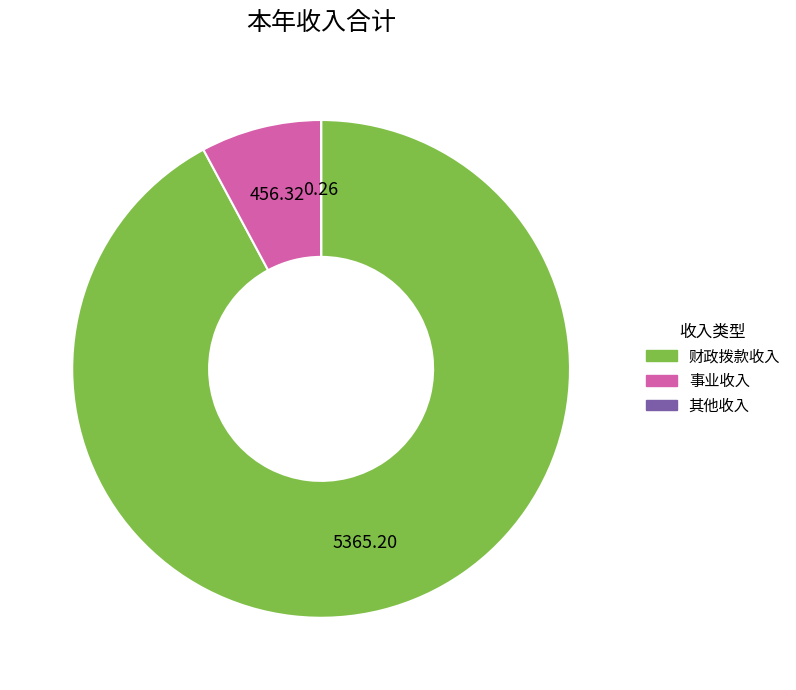

Combined, do 事业收入 and 财政拨款收入 account for over 50%?

Yes